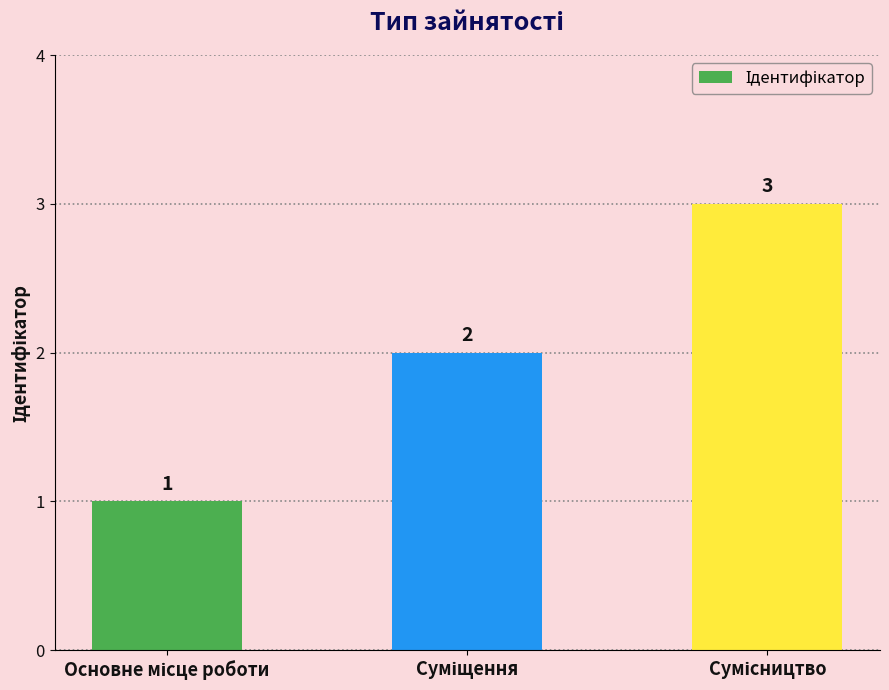

What is the greatest value displayed?

3